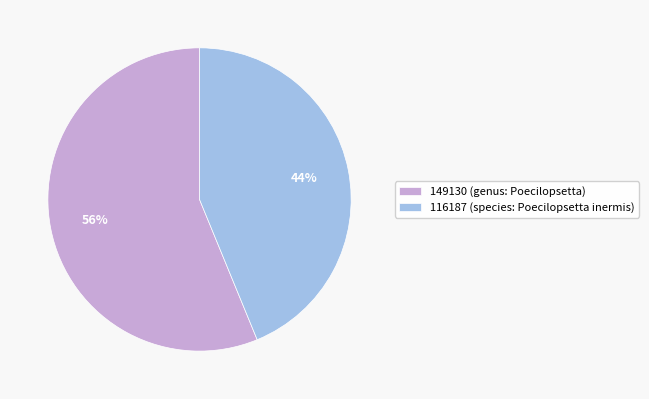

Do 116187 (species: Poecilopsetta inermis) and 149130 (genus: Poecilopsetta) together represent more than half of the pie?

Yes